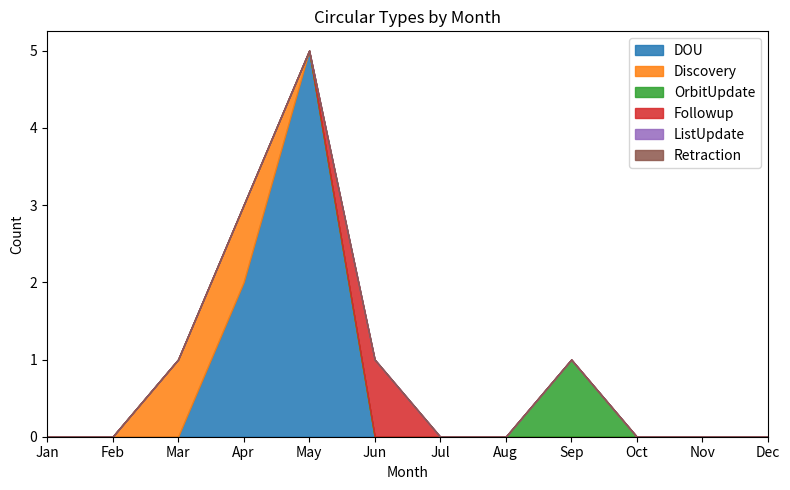

Which series has the largest total across all categories?

DOU